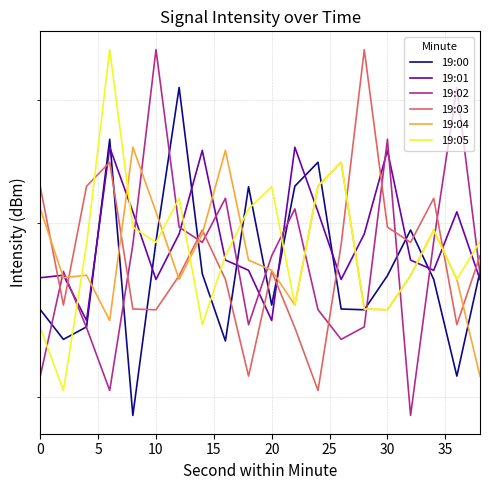

Which series has the largest total across all categories?

19:01